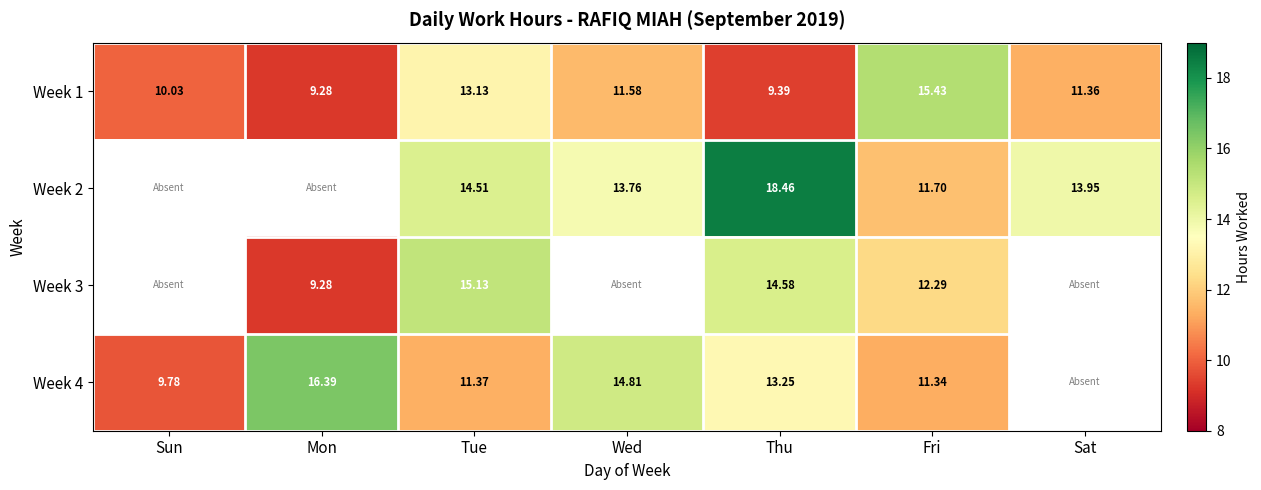

Where is Week 1 nearest to the value 12?

Wed